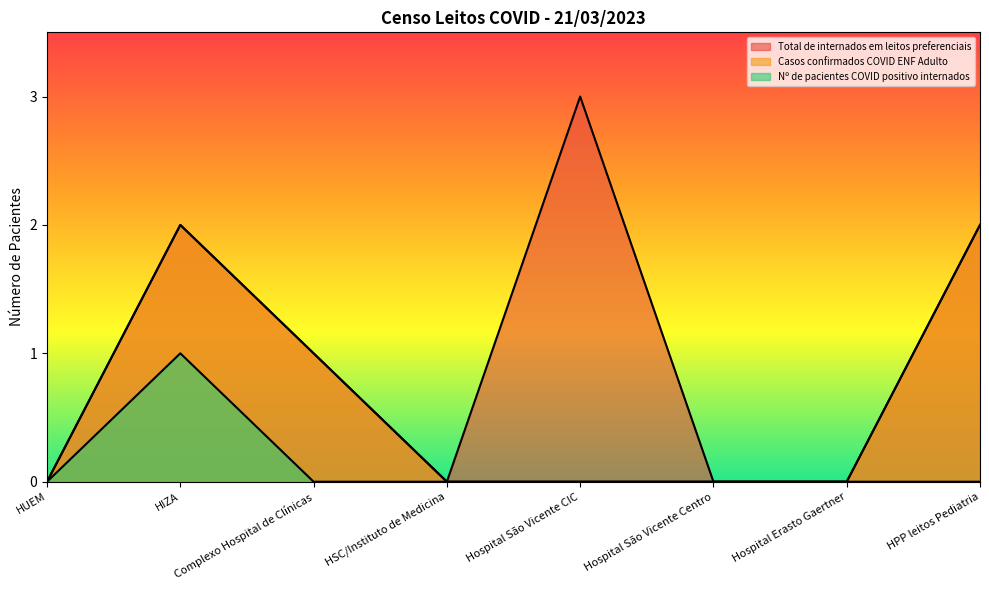

What are all the series names shown in the legend?

Total de internados em leitos preferenciais, Casos confirmados COVID ENF Adulto, Nº de pacientes COVID positivo internados